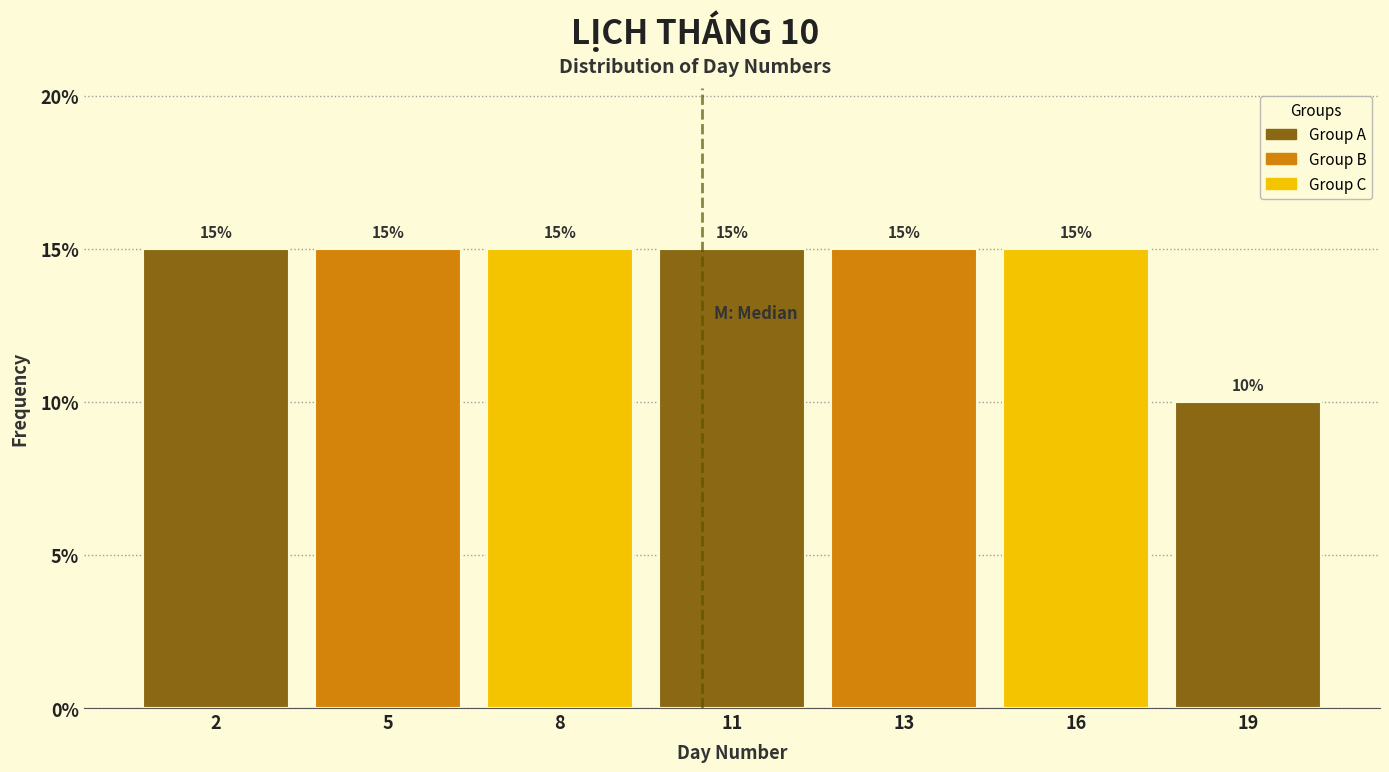

Reading left to right, list all the values displayed in this chart.

2=15	5=15	8=15	11=15	13=15	16=15	19=10